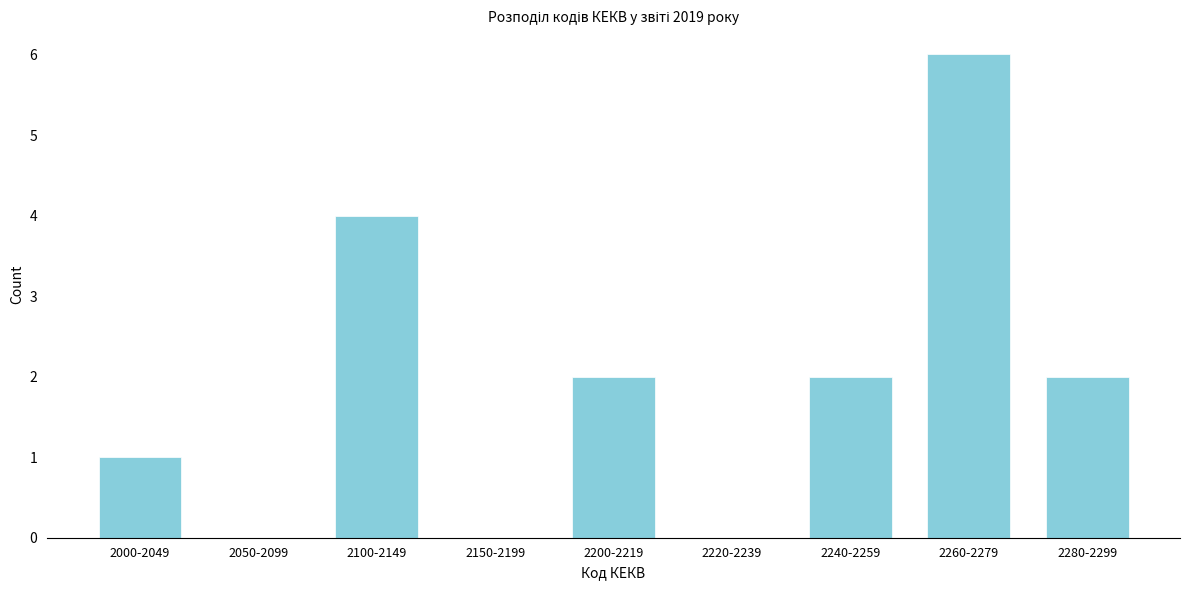

What is the ratio of the value at 2260-2279 to the value at 2000-2049?

6.0